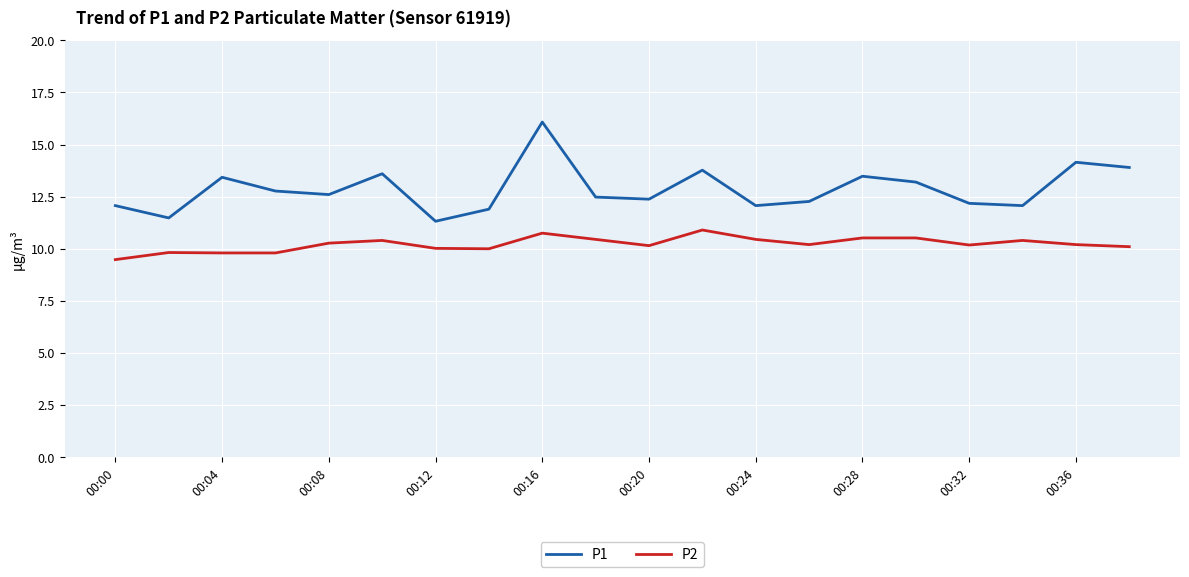

Which series has the largest total across all categories?

P1